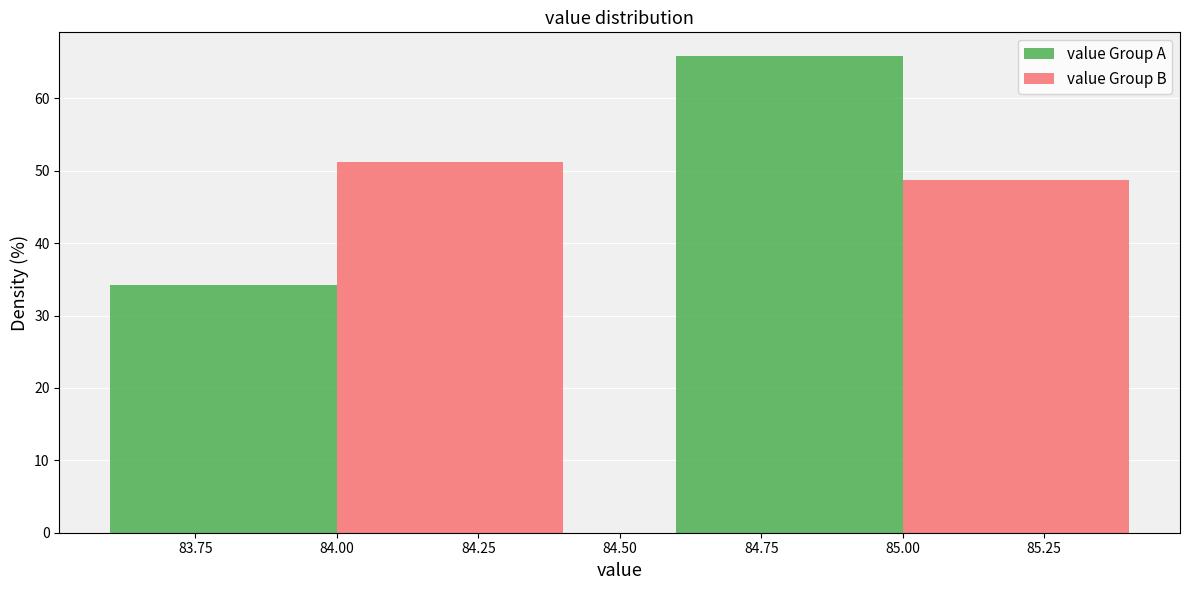

Reading left to right, transcribe this chart: for each range on the x-axis, give the height of each series' bar. The values are not printed on the chart, so give them approximately, as read against the axis.

83.5 to 84.5: value Group A=34	value Group B=51
84.5 to 85.5: value Group A=66	value Group B=49